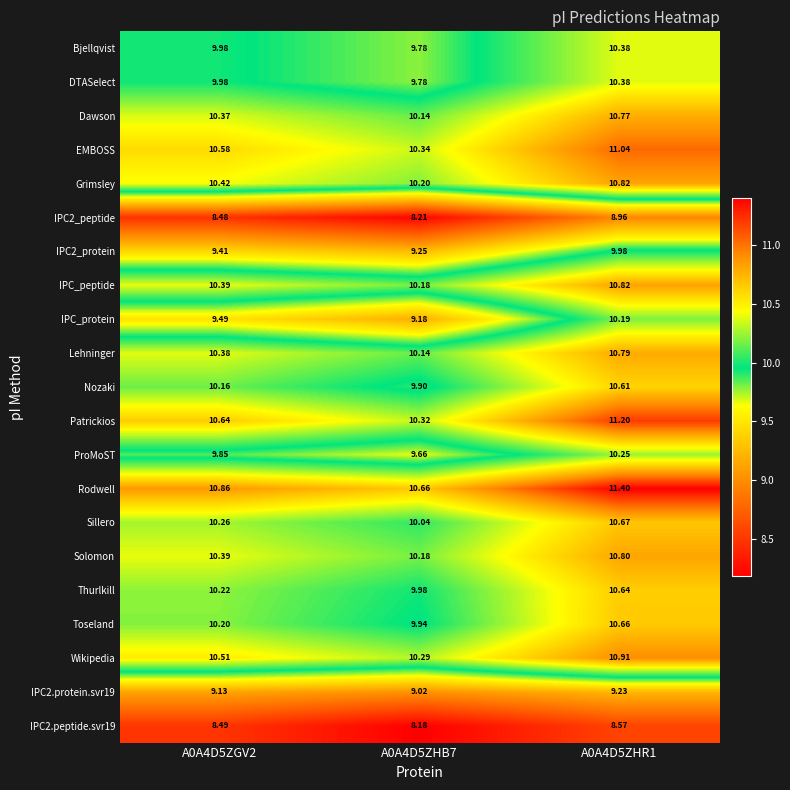

Which series has the widest spread of values?

IPC_protein